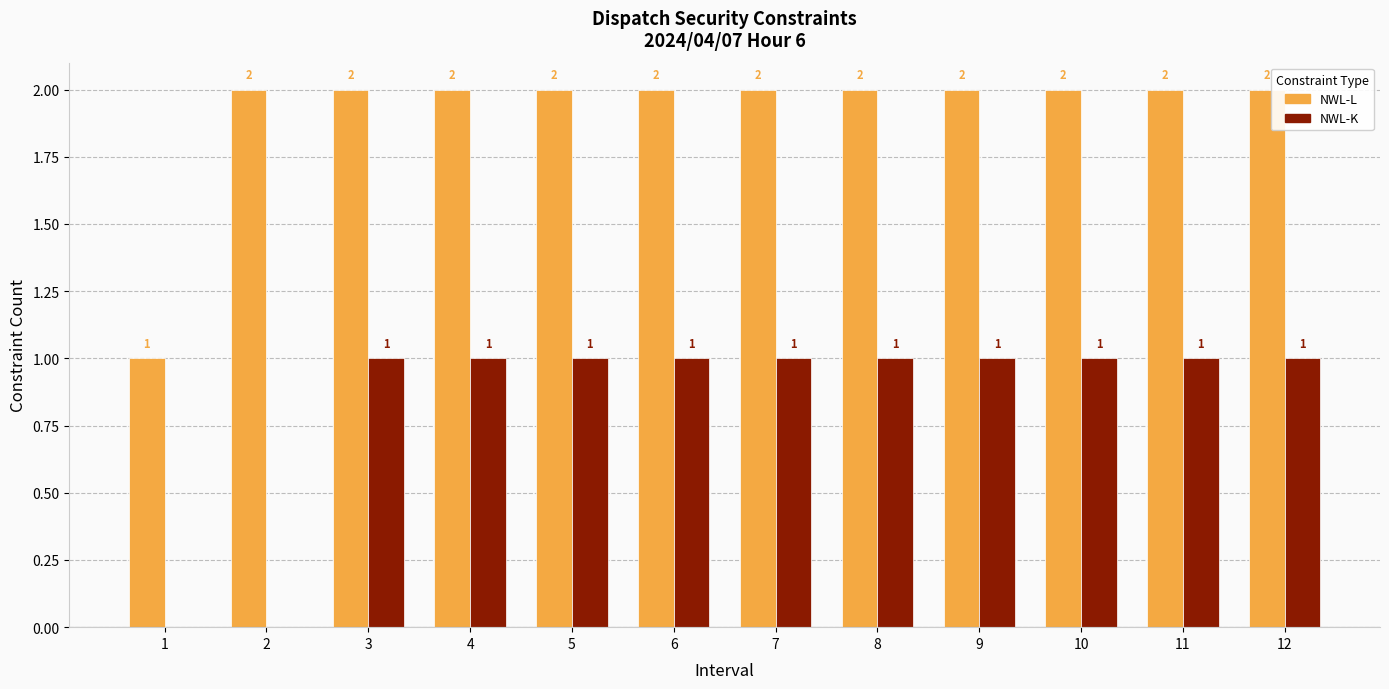

Which series changed the most between 2 and 5?

NWL-K